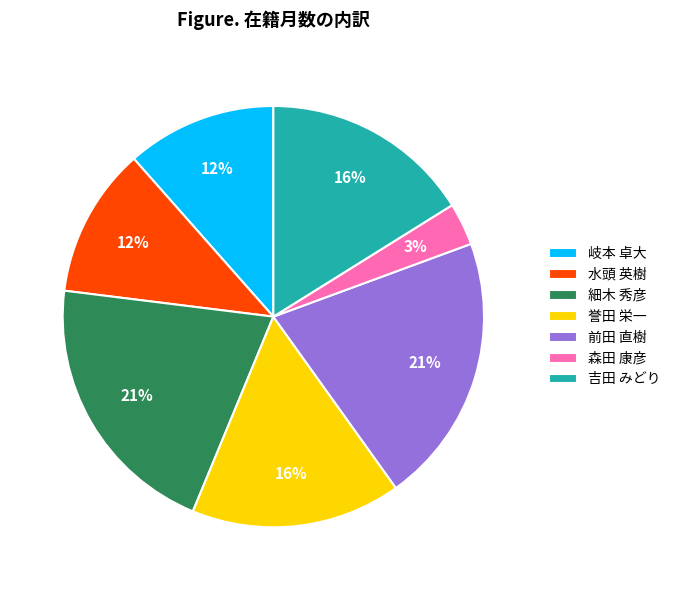

Which has a higher value, 森田 康彦 or 岐本 卓大?

岐本 卓大